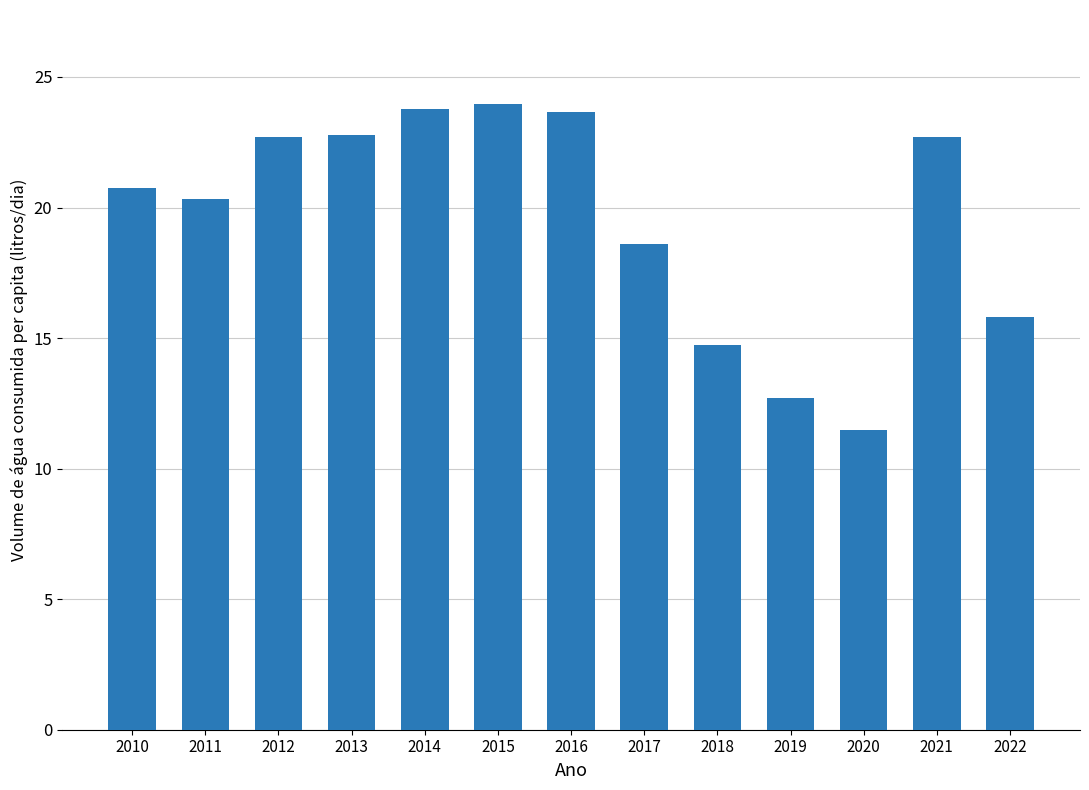

What is the difference between the values at 2012 and 2013?

0.1